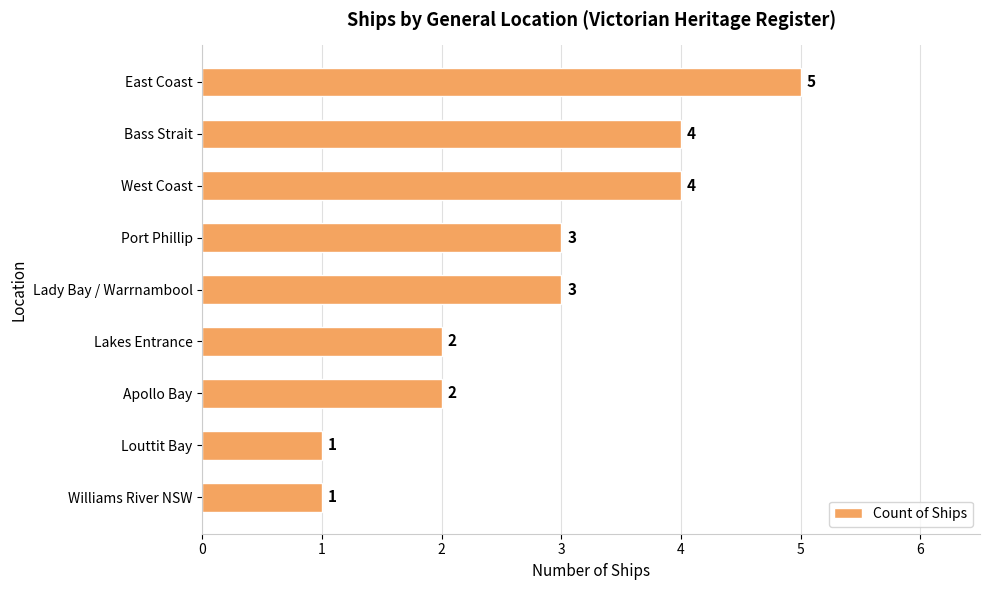

Are the bars grouped side by side (vs. stacked)?

No